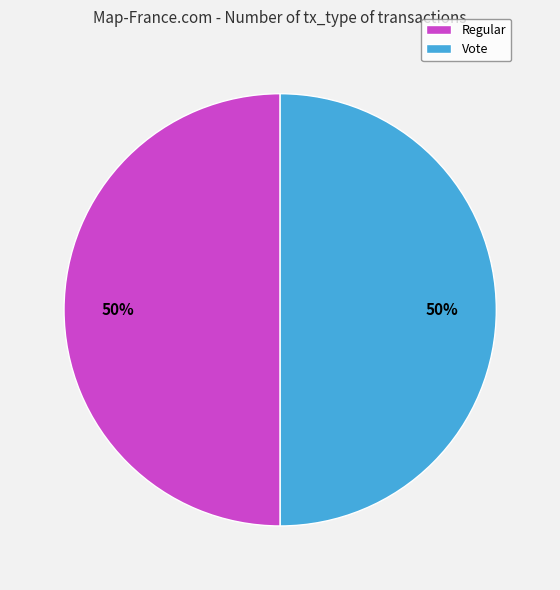

To the nearest percent, what portion does Vote represent?

50%